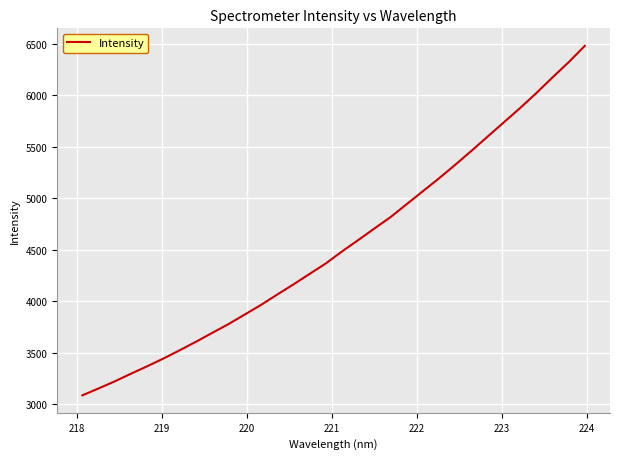

What is the difference between the maximum and minimum values?

3394.8